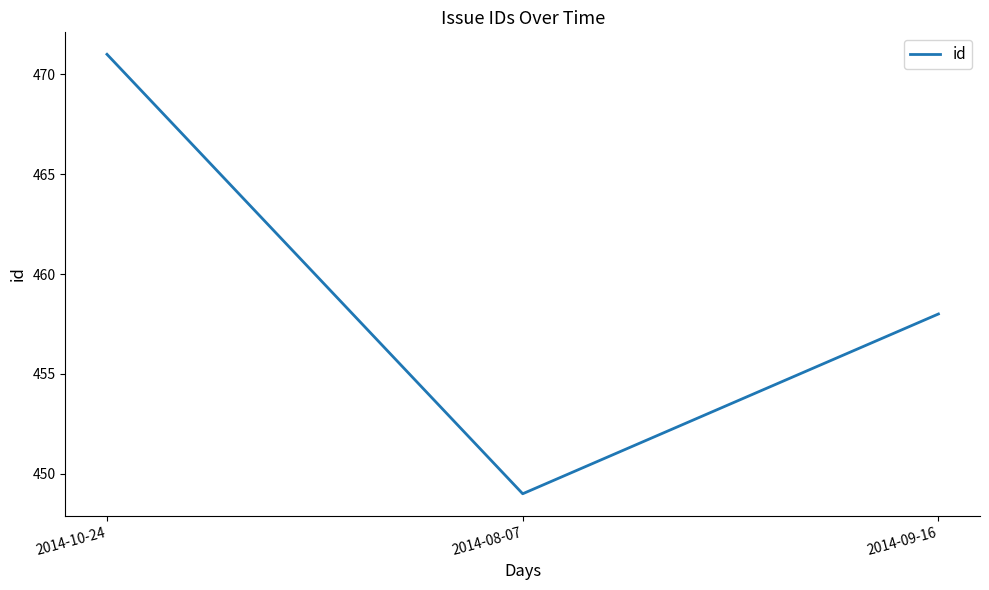

True or false: the data shows 471 at 2014-10-24.

True